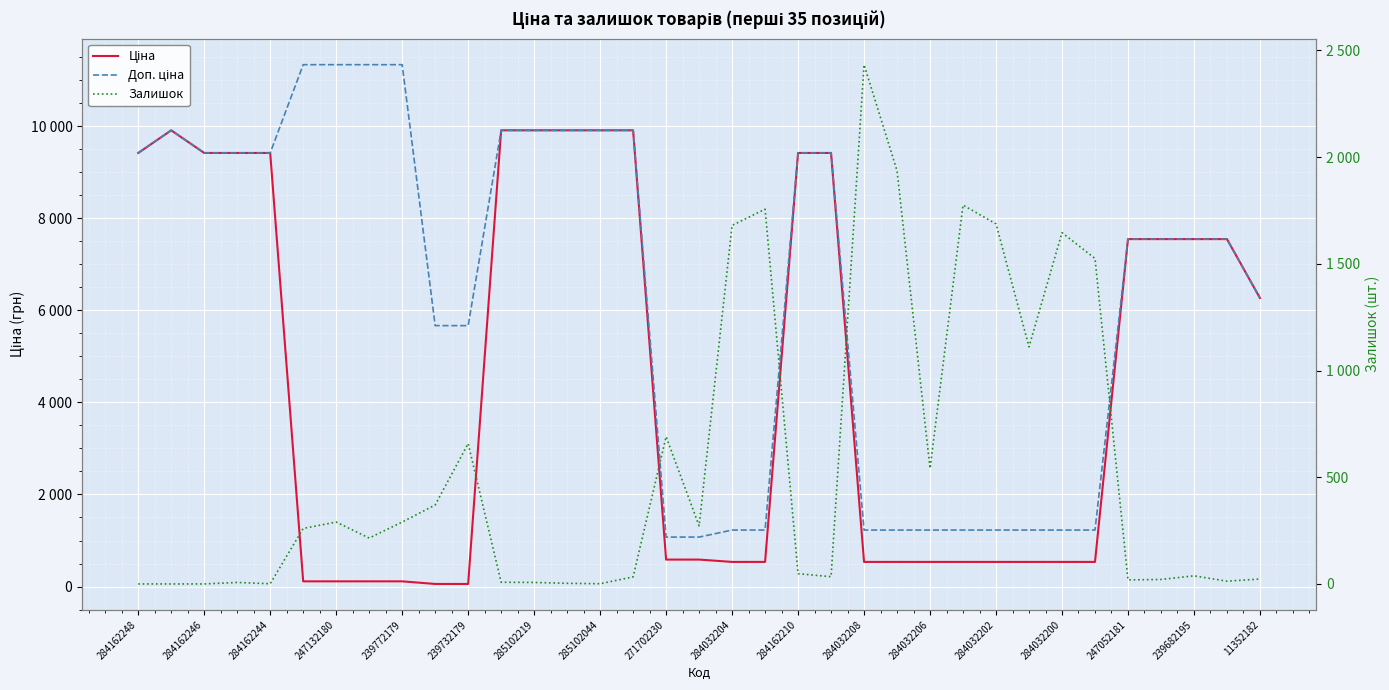

What is the sum of all Ціна values?

159495.2